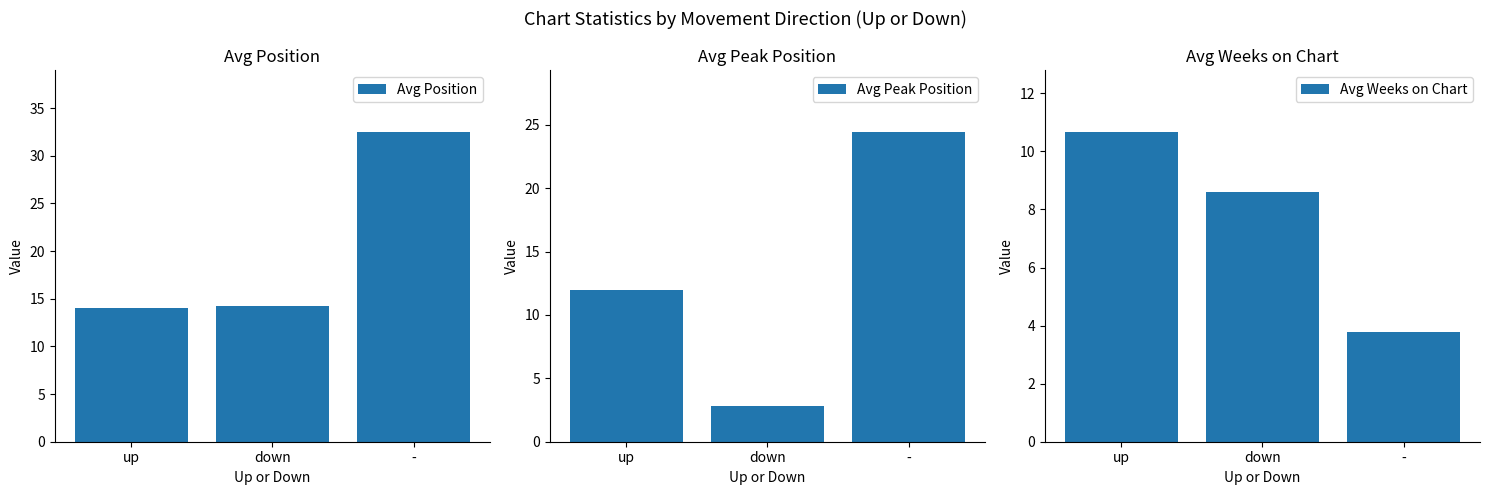

Does the chart contain any negative values?

No